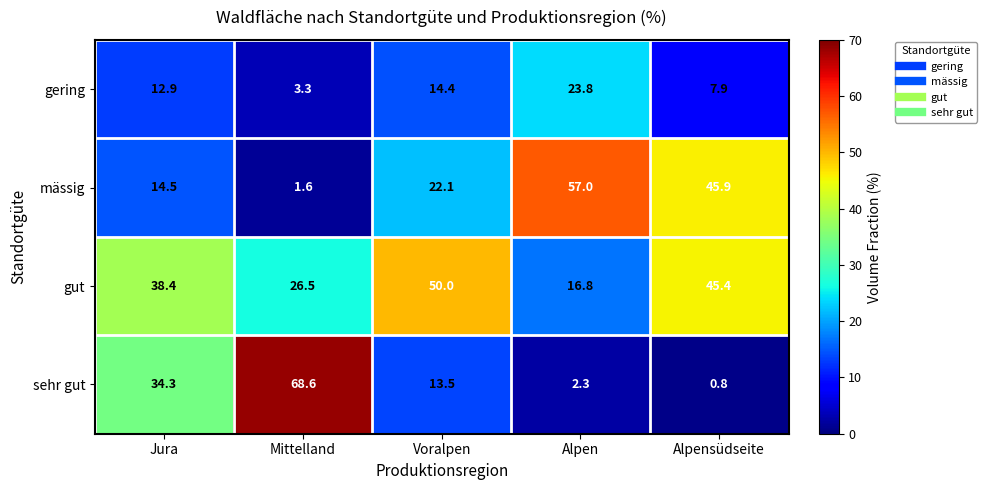

Reading left to right, list all the values displayed in this chart.

gering: Jura=12.9	Mittelland=3.3	Voralpen=14.4	Alpen=23.8	Alpensüdseite=7.9
mässig: Jura=14.5	Mittelland=1.6	Voralpen=22.1	Alpen=57.0	Alpensüdseite=45.9
gut: Jura=38.4	Mittelland=26.5	Voralpen=50.0	Alpen=16.8	Alpensüdseite=45.4
sehr gut: Jura=34.3	Mittelland=68.6	Voralpen=13.5	Alpen=2.3	Alpensüdseite=0.8